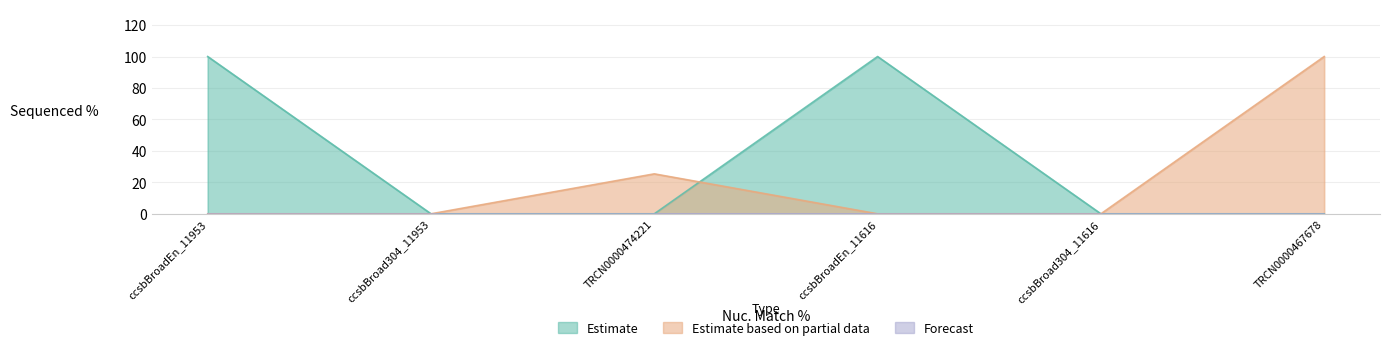

True or false: Estimate based on partial data and Estimate intersect in this chart.

True